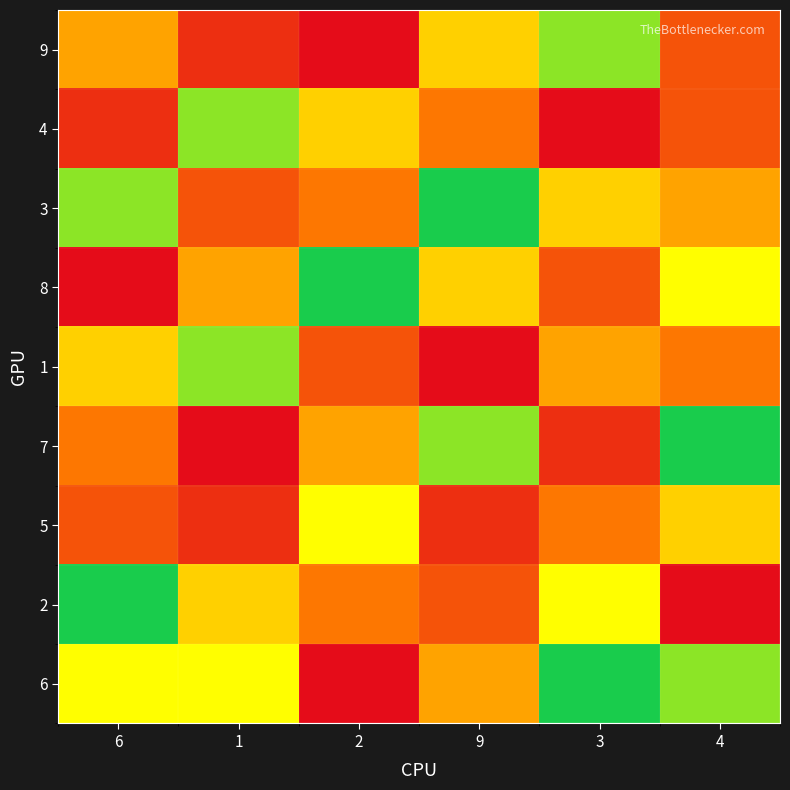

Reading left to right, transcribe all the data shown in this chart.

9: 6=5	1=8	2=9	9=4	3=2	4=7
4: 6=8	1=2	2=4	9=6	3=9	4=7
3: 6=2	1=7	2=6	9=1	3=4	4=5
8: 6=9	1=5	2=1	9=4	3=7	4=3
1: 6=4	1=2	2=7	9=9	3=5	4=6
7: 6=6	1=9	2=5	9=2	3=8	4=1
5: 6=7	1=8	2=3	9=8	3=6	4=4
2: 6=1	1=4	2=6	9=7	3=3	4=9
6: 6=3	1=3	2=9	9=5	3=1	4=2